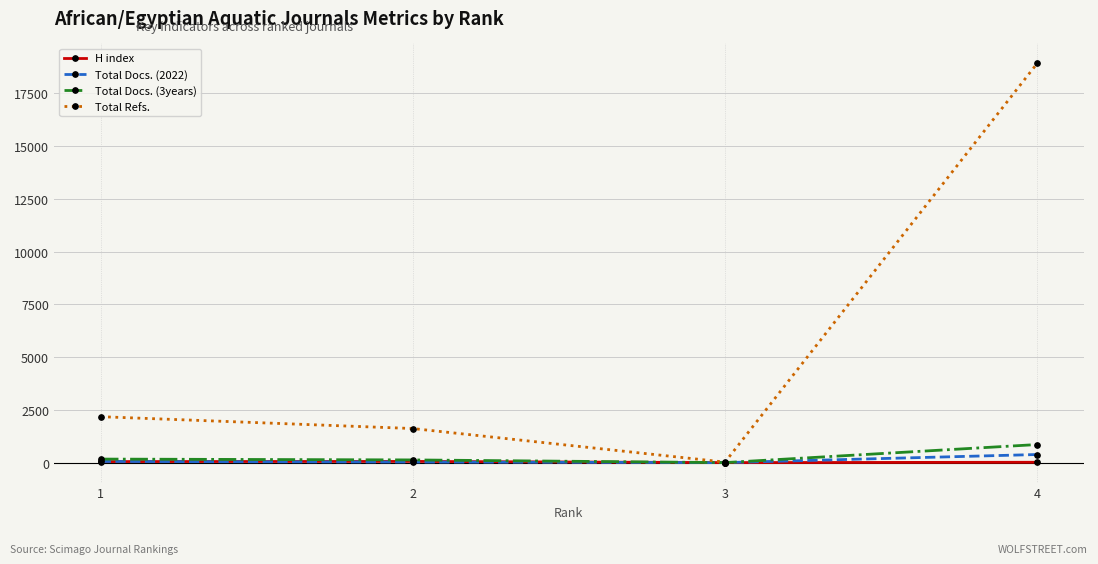

Is it true that H index equals 2 at 3?

True